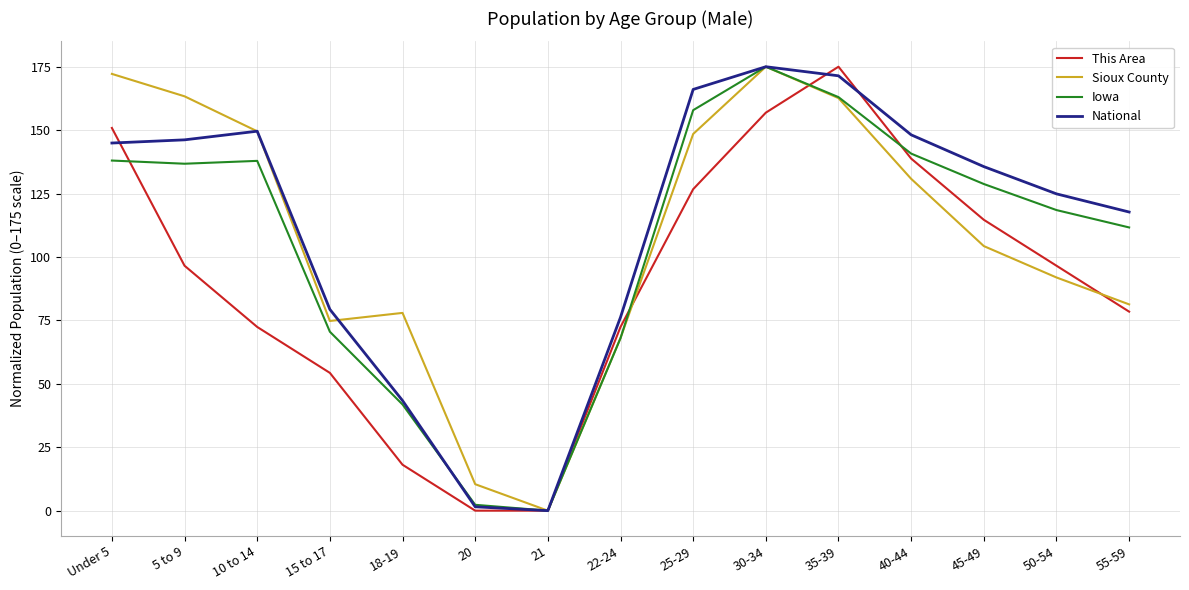

True or false: National has a value of 190.1 at 45-49.

False